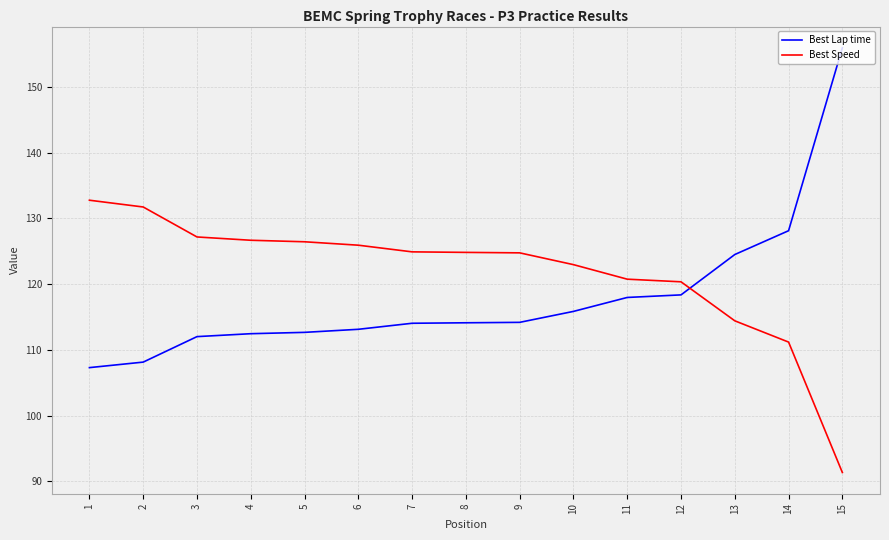

True or false: Best Speed has a value of 76.7 at 5.

False